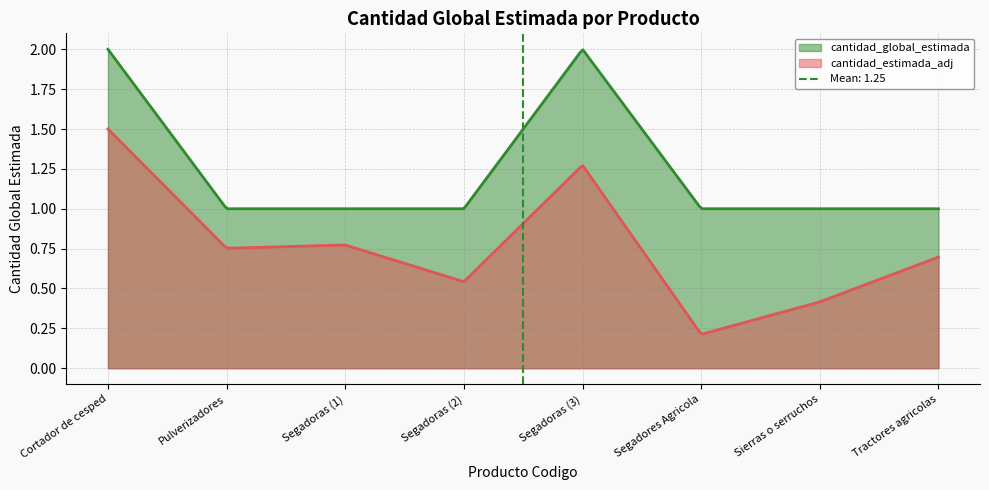

True or false: cantidad_estimada_adj and cantidad_global_estimada cross at least once.

False